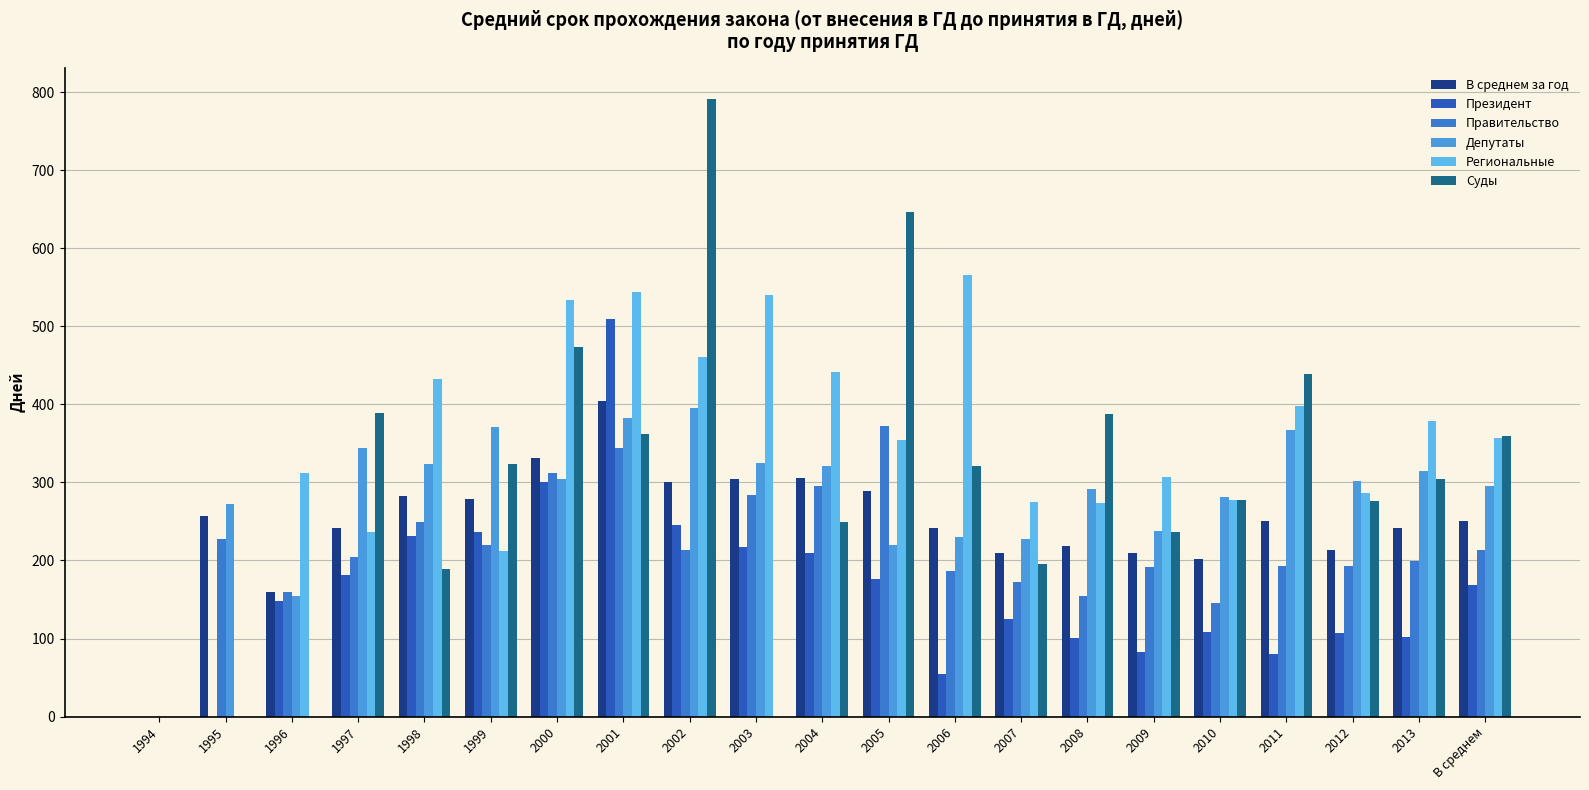

The value of Суды at 1996 is -280. True or false?

False